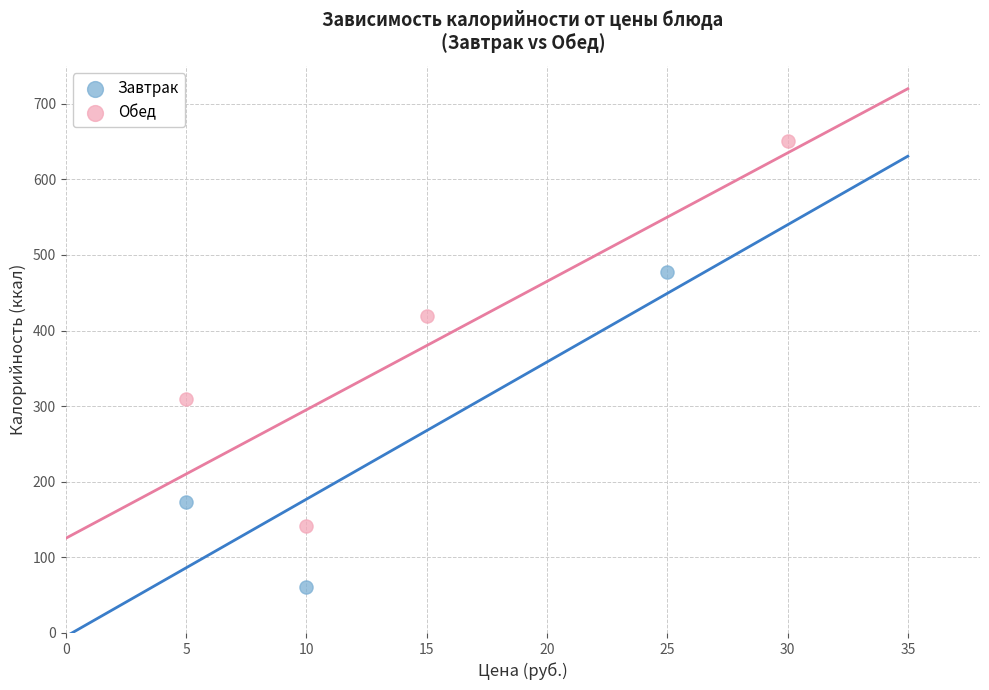

Which series reaches the maximum Y coordinate?

Обед